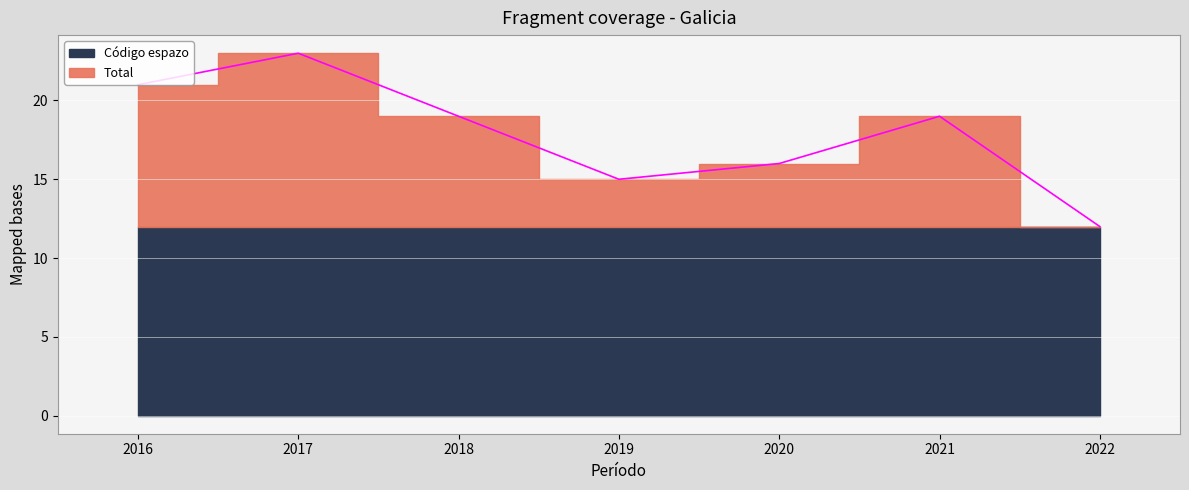

At which category does the data reach its first local valley?

2019